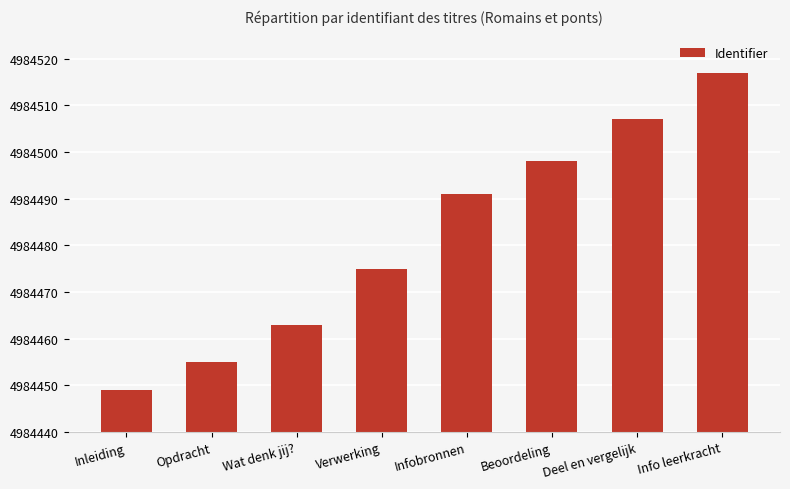

Which category has the lowest value across all series?

Inleiding